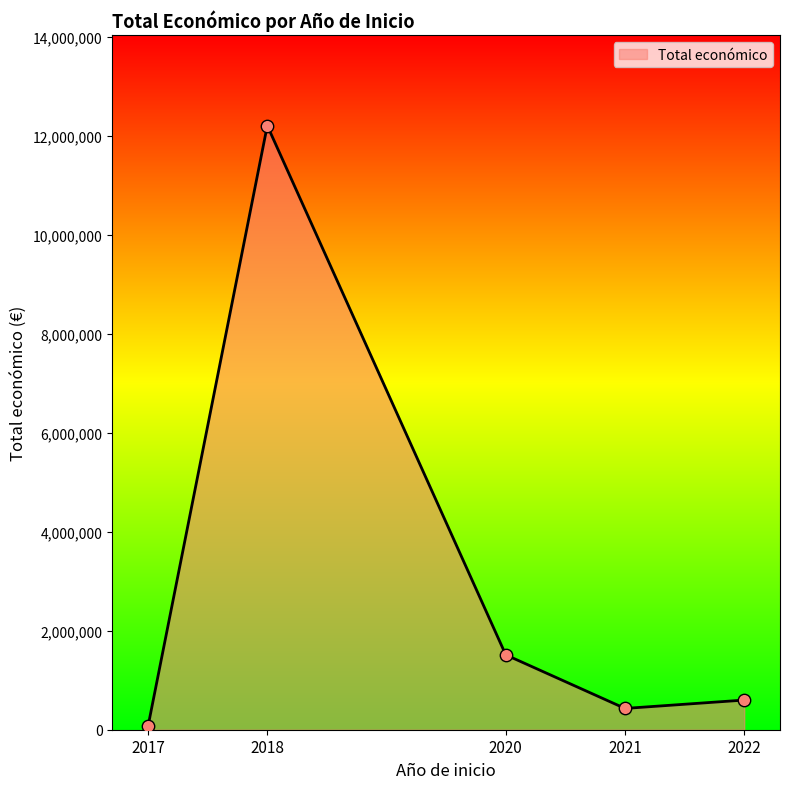

What is the change in value from 2018 to 2021?

-11782563